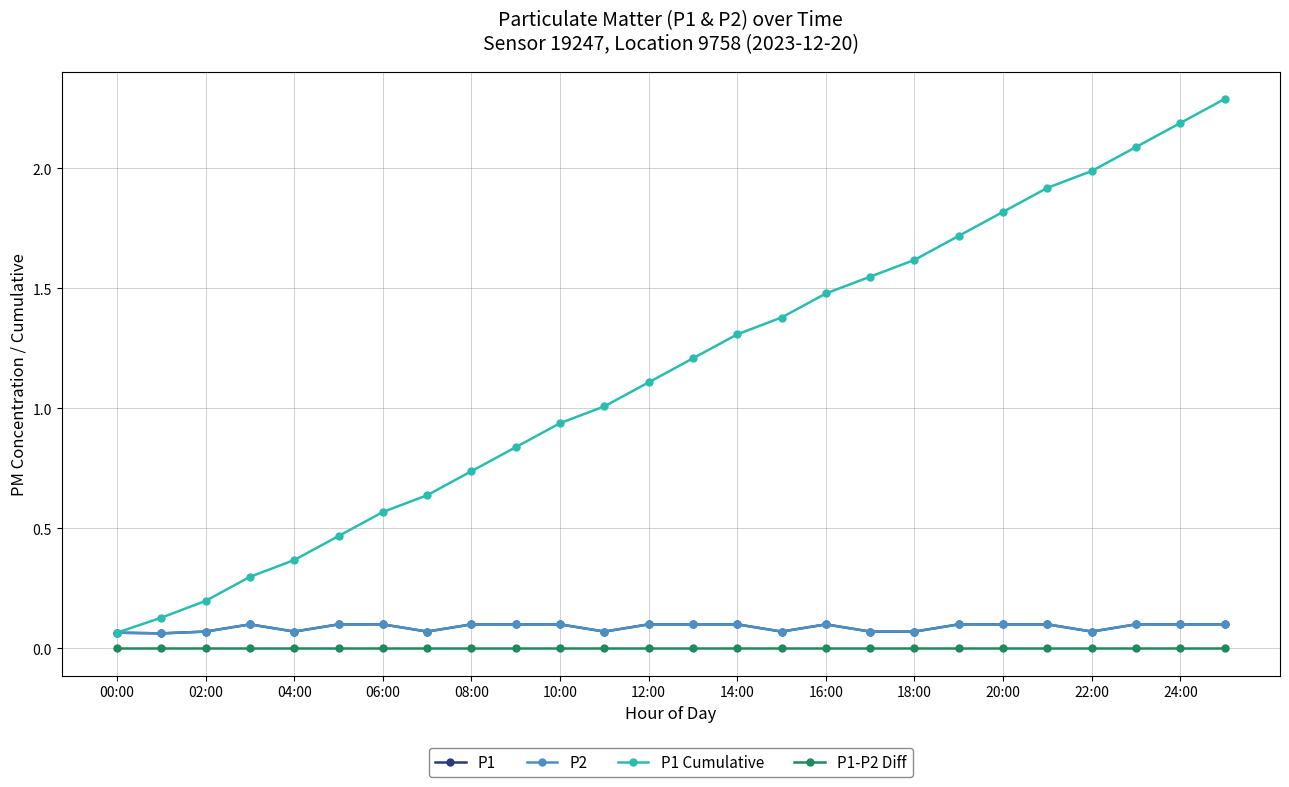

Does the chart have visible grid lines?

Yes